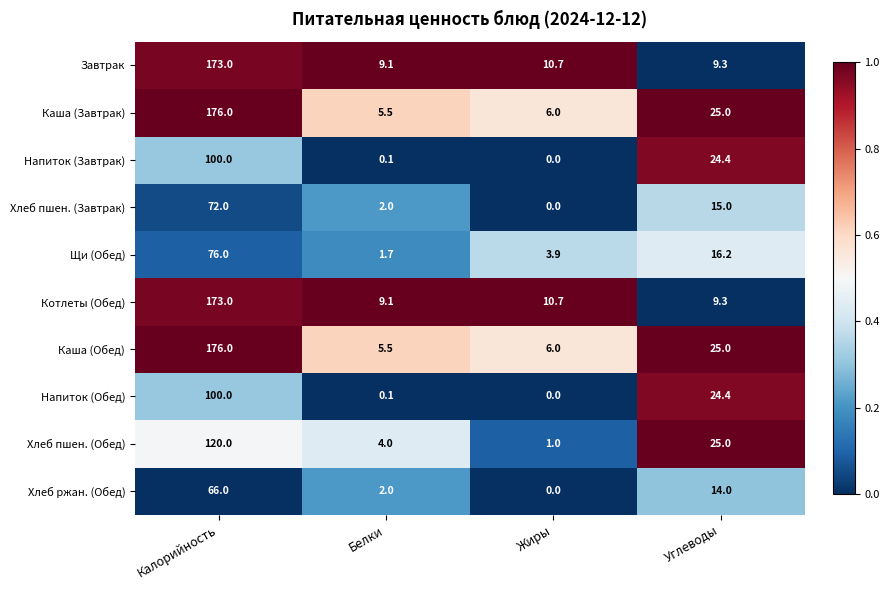

What is the difference between the highest and lowest values at Белки?

9.0